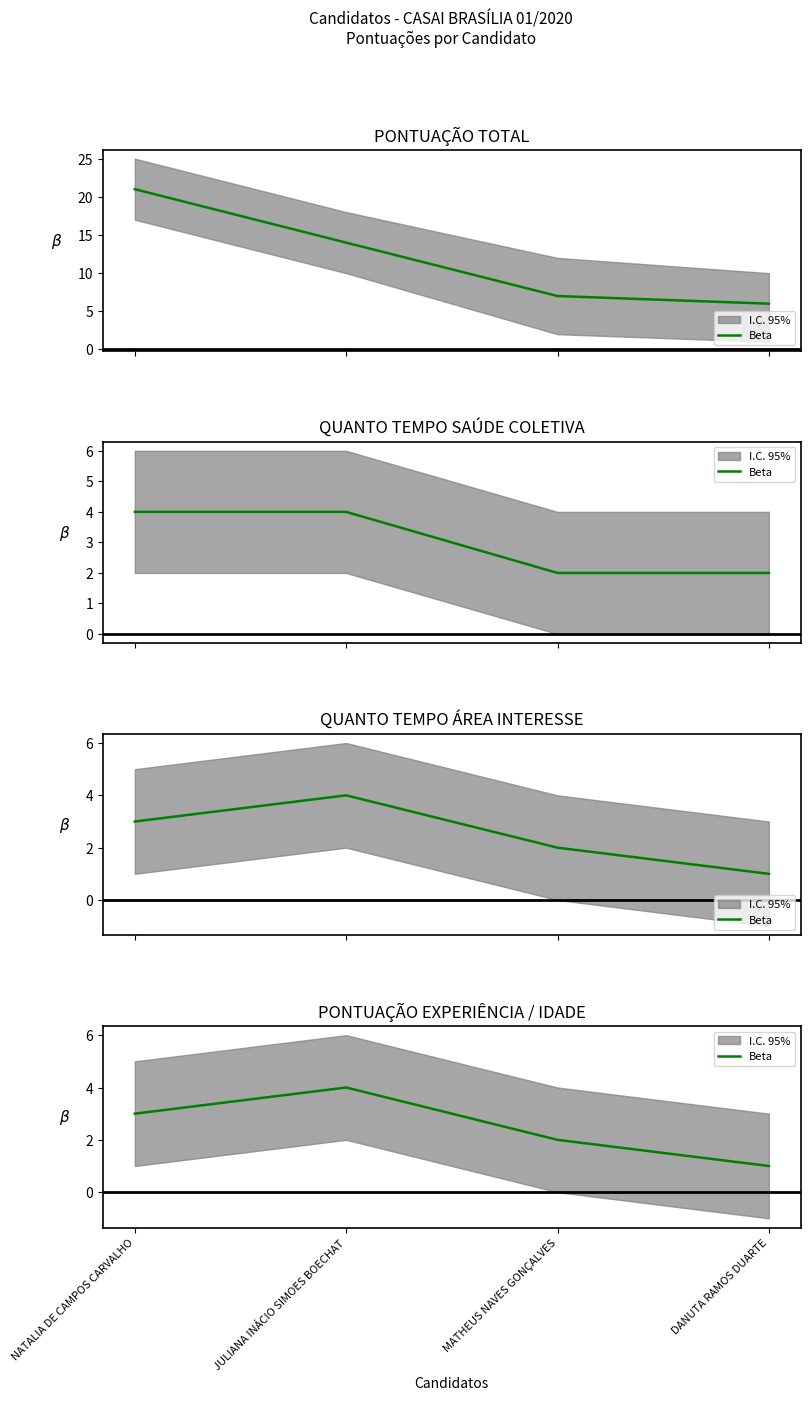

True or false: the data shows 6 at JULIANA INÁCIO SIMOES BOECHAT.

False